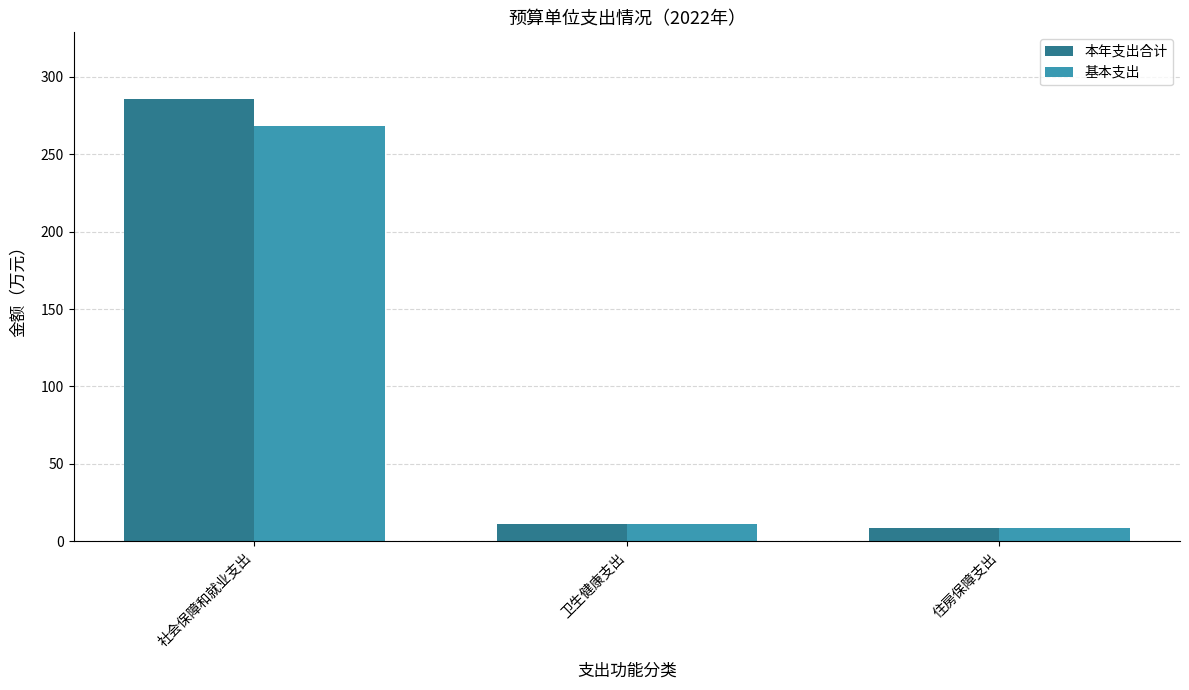

Which series has the largest total across all categories?

本年支出合计